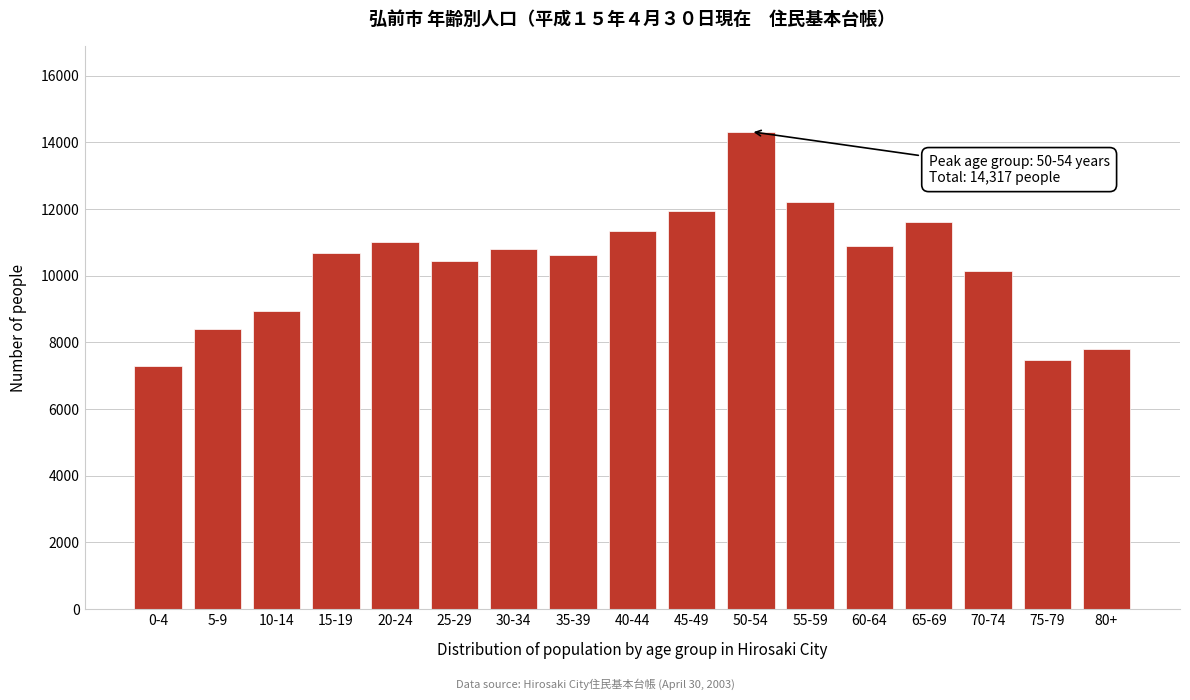

What is the difference between the maximum and minimum values?

7028